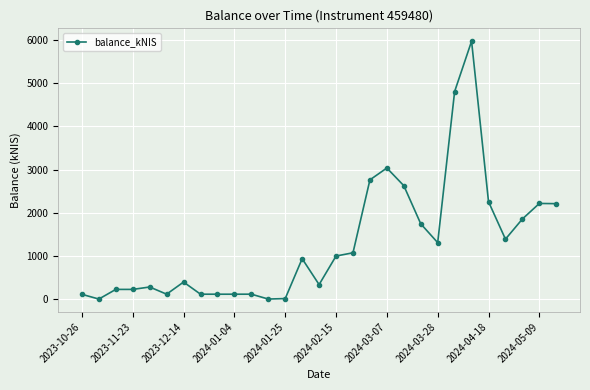

True or false: the data has more than 2 interior local peaks.

True